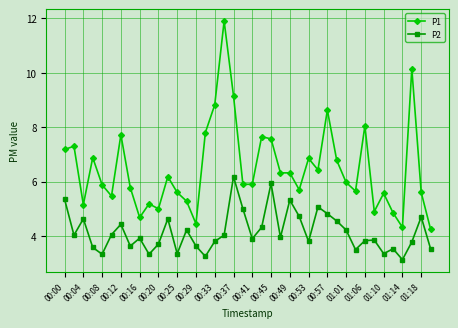

Which series has the largest range (max minus min)?

P1